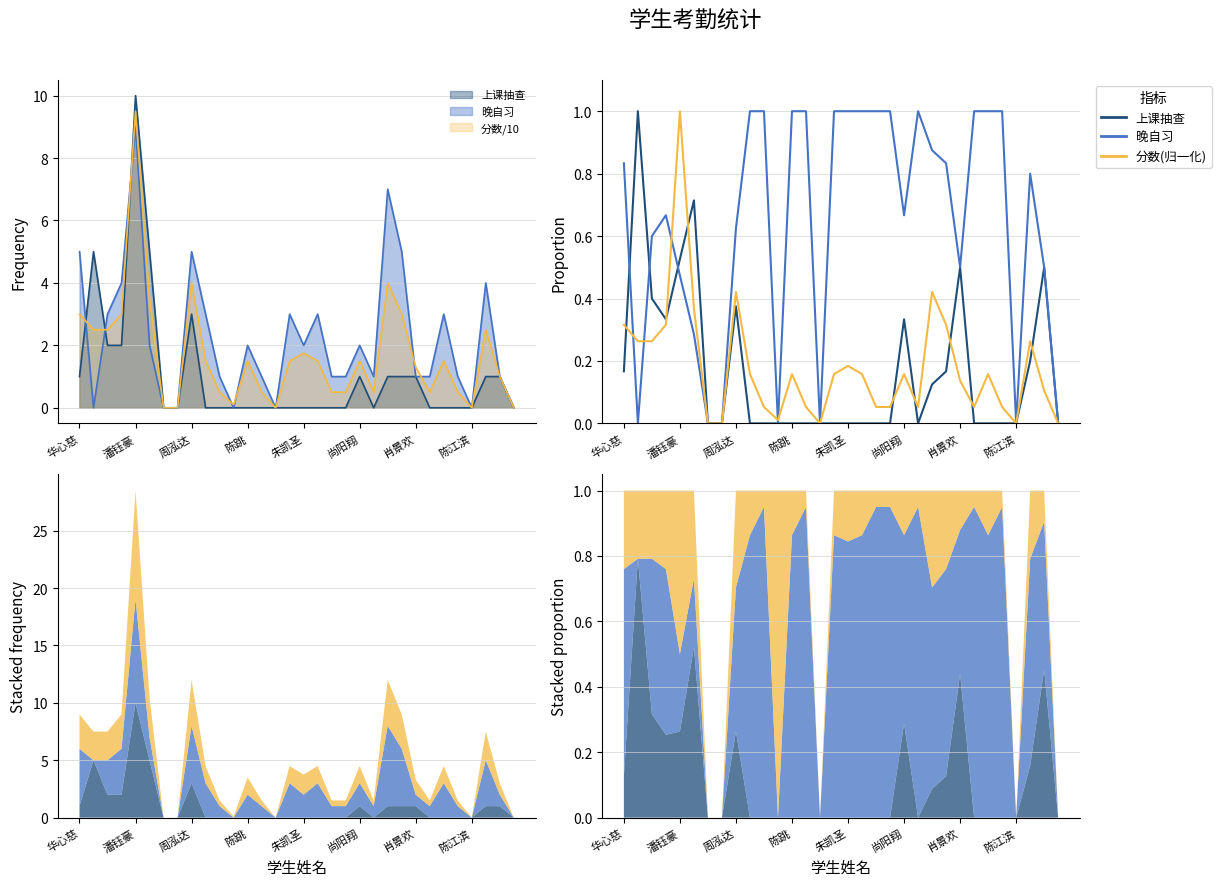

What is the difference between the maximum and minimum values in the 分数(归一化) series?

1.0